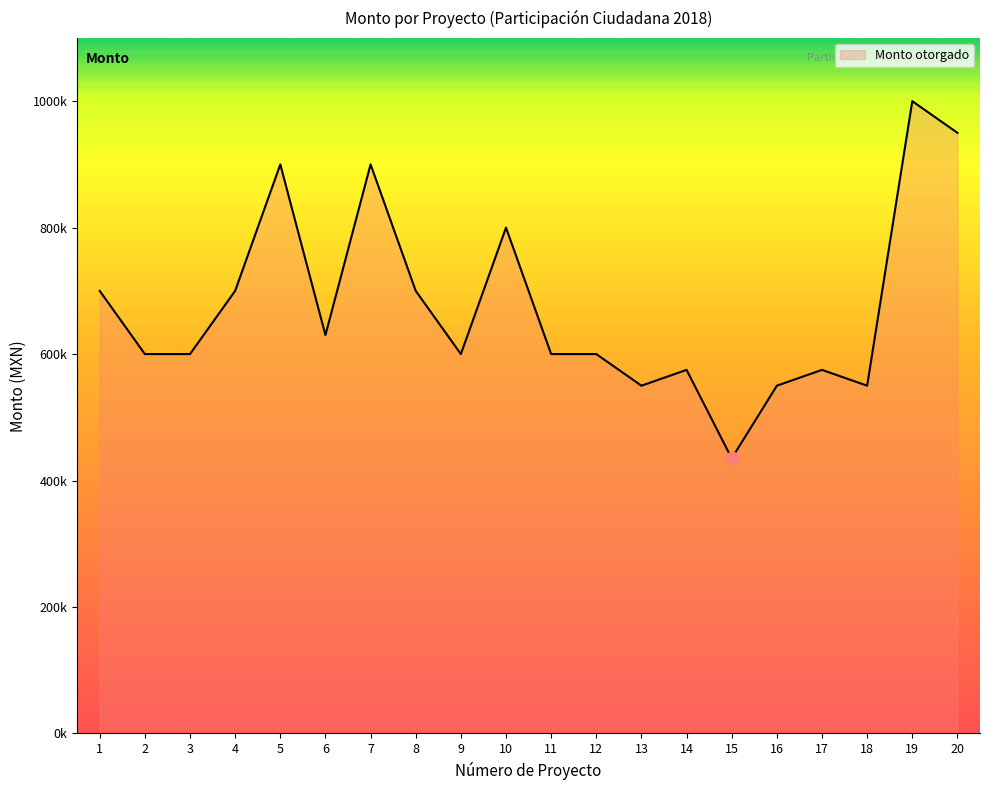

Is it true that the value at 10 is 800000?

True